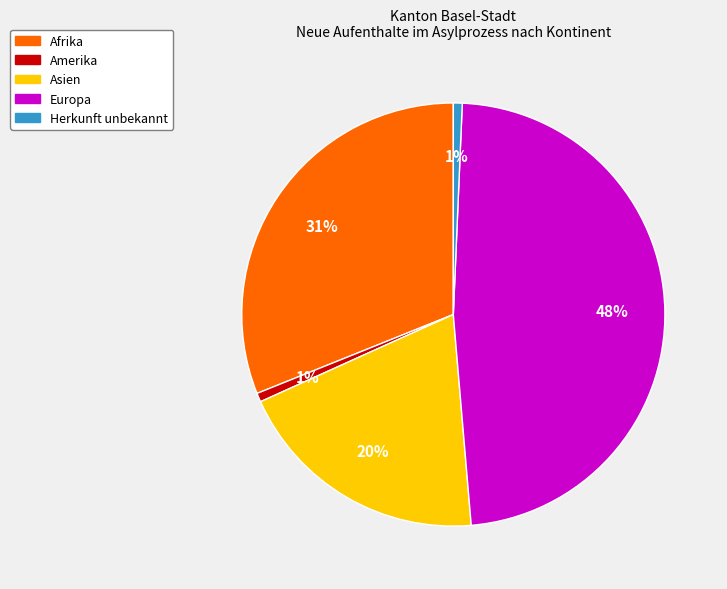

How many segments does this pie chart have?

5